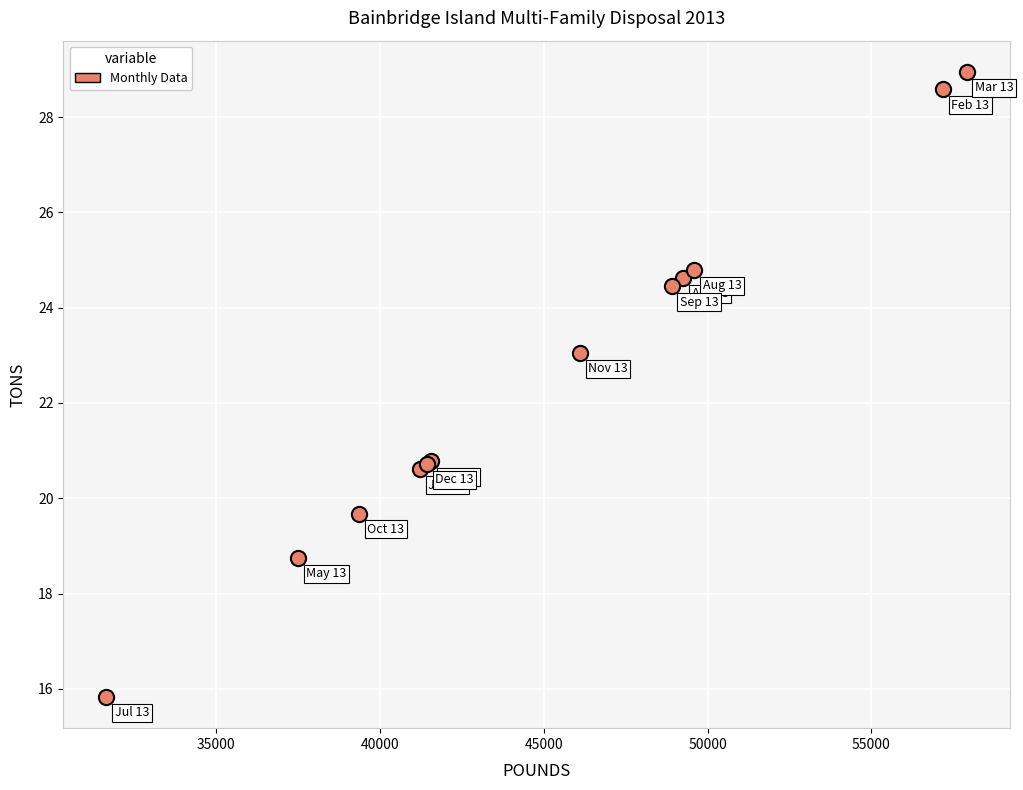

What Y value in the scatter plot is closest to 22?

23.1